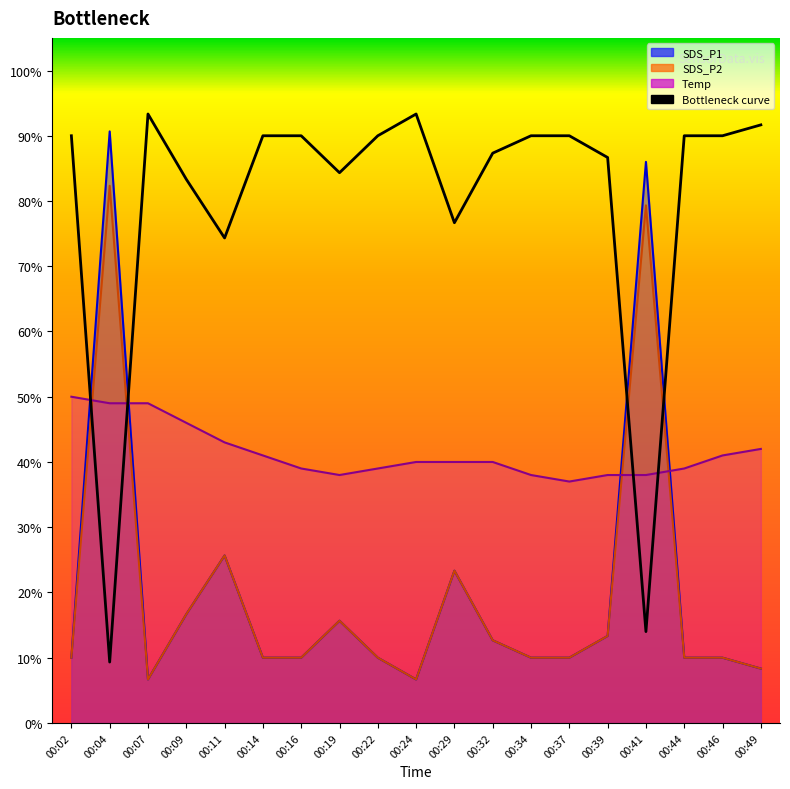

Where is the first local maximum for SDS_P2?

00:04